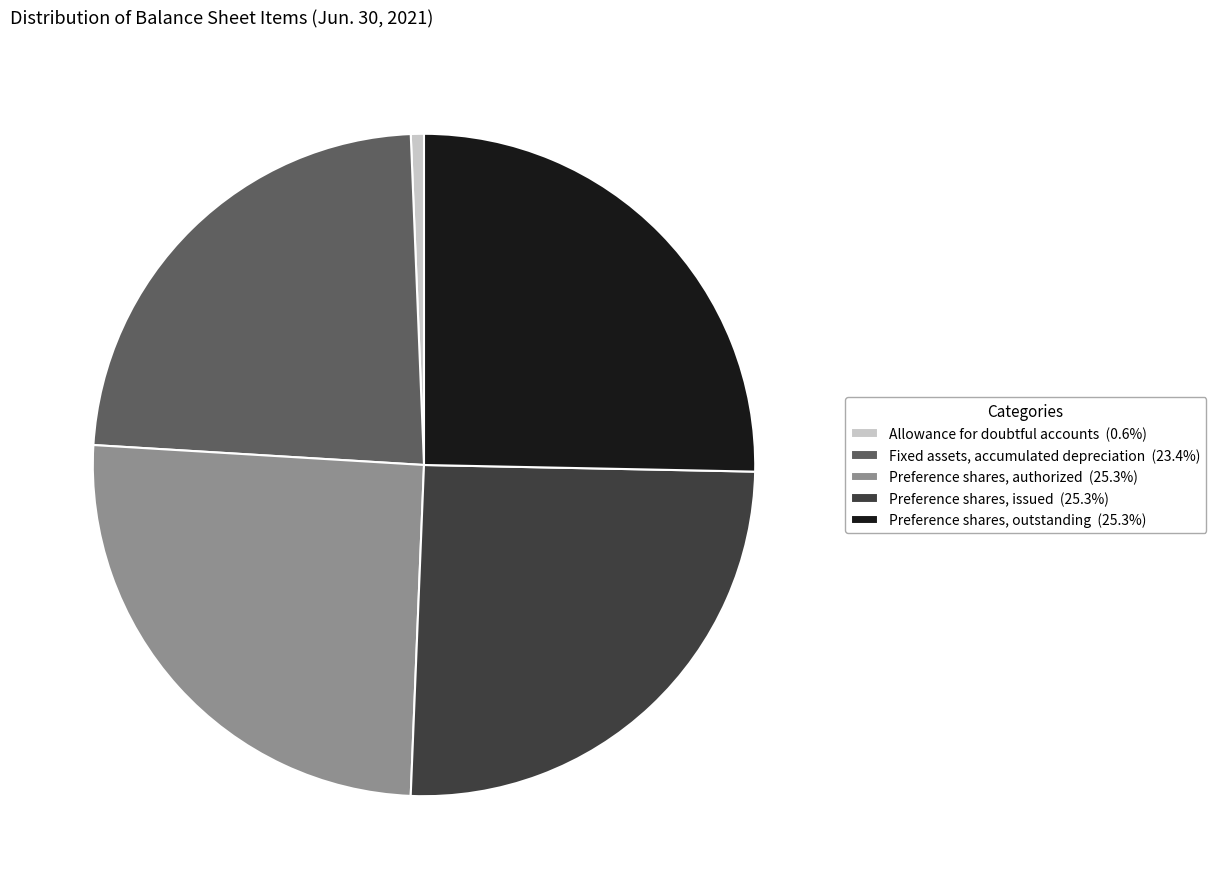

Does Preference shares, outstanding (25.3%) represent more than half of the total?

No